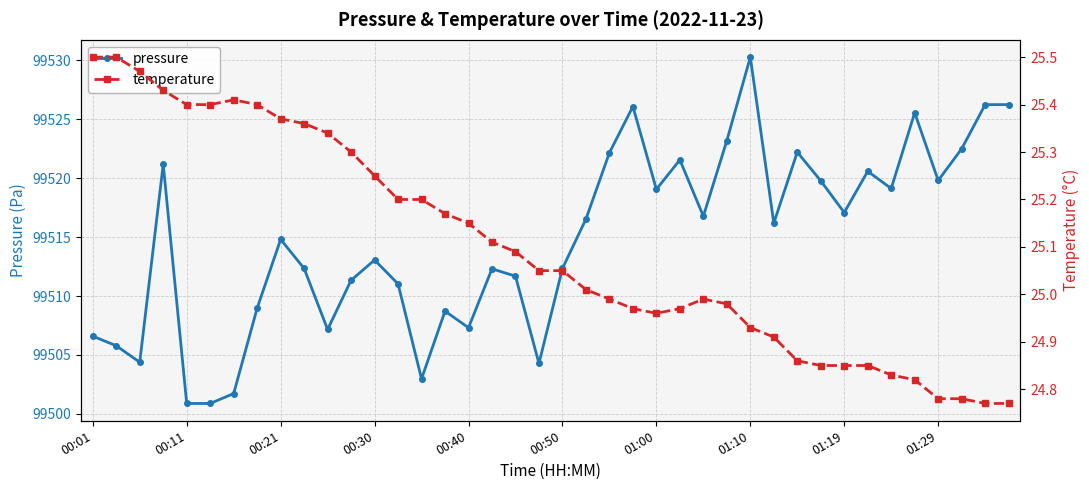

What is the minimum value shown in the chart?

24.8